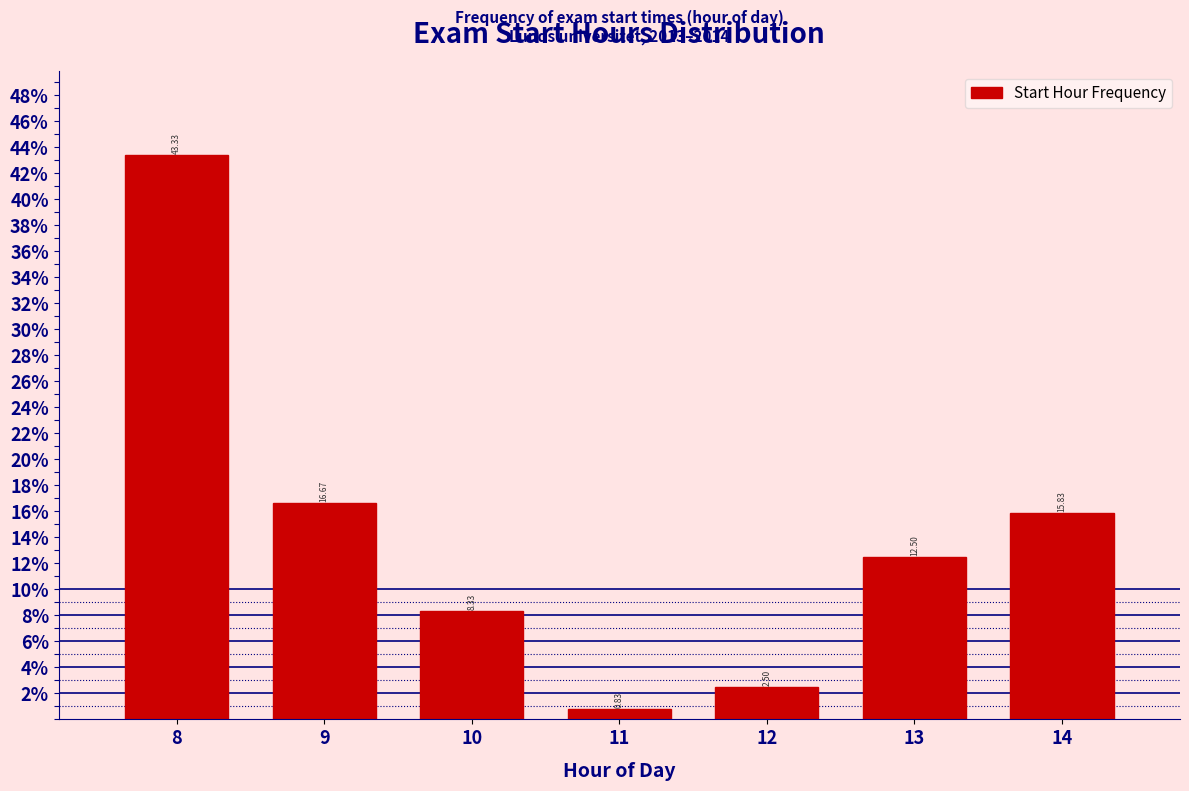

Rank the categories by value from lowest to highest.

11, 12, 10, 13, 14, 9, 8